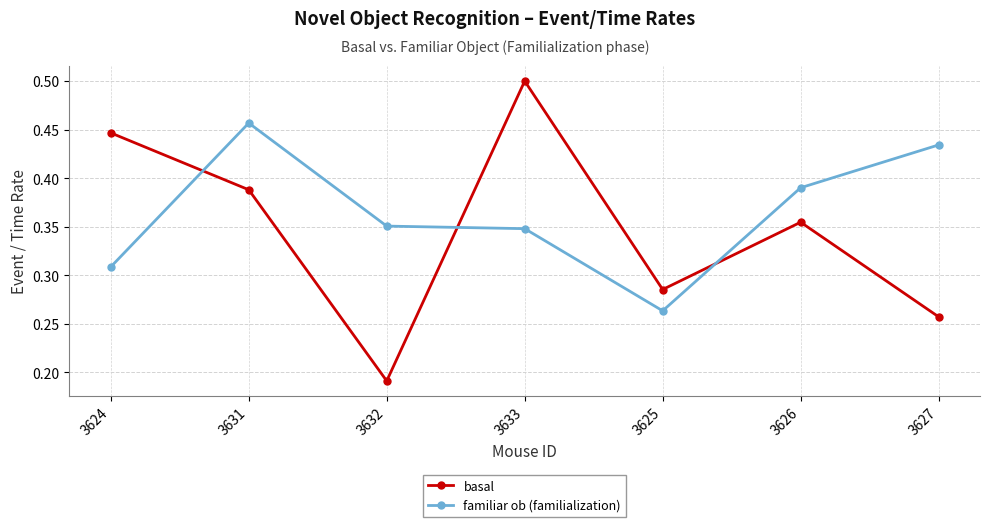

What is the sum of the familiar ob (familialization) values at 3633 and 3627?

0.8